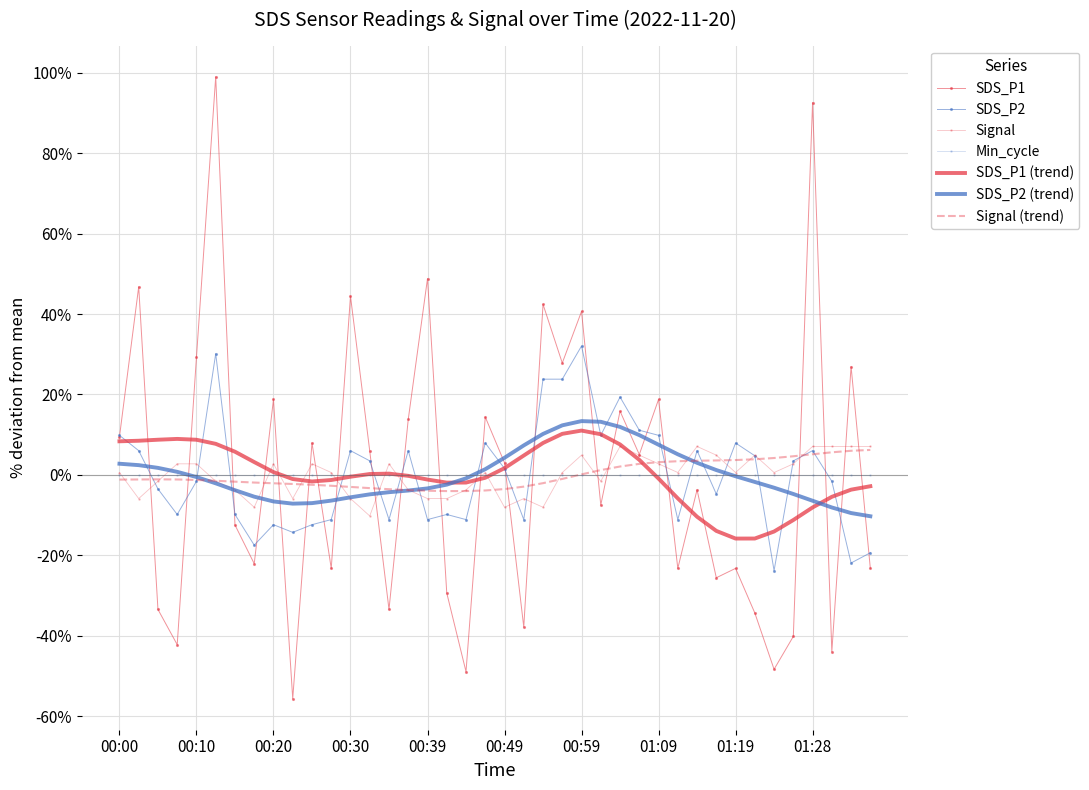

Is this an area chart (filled region under the line)?

No